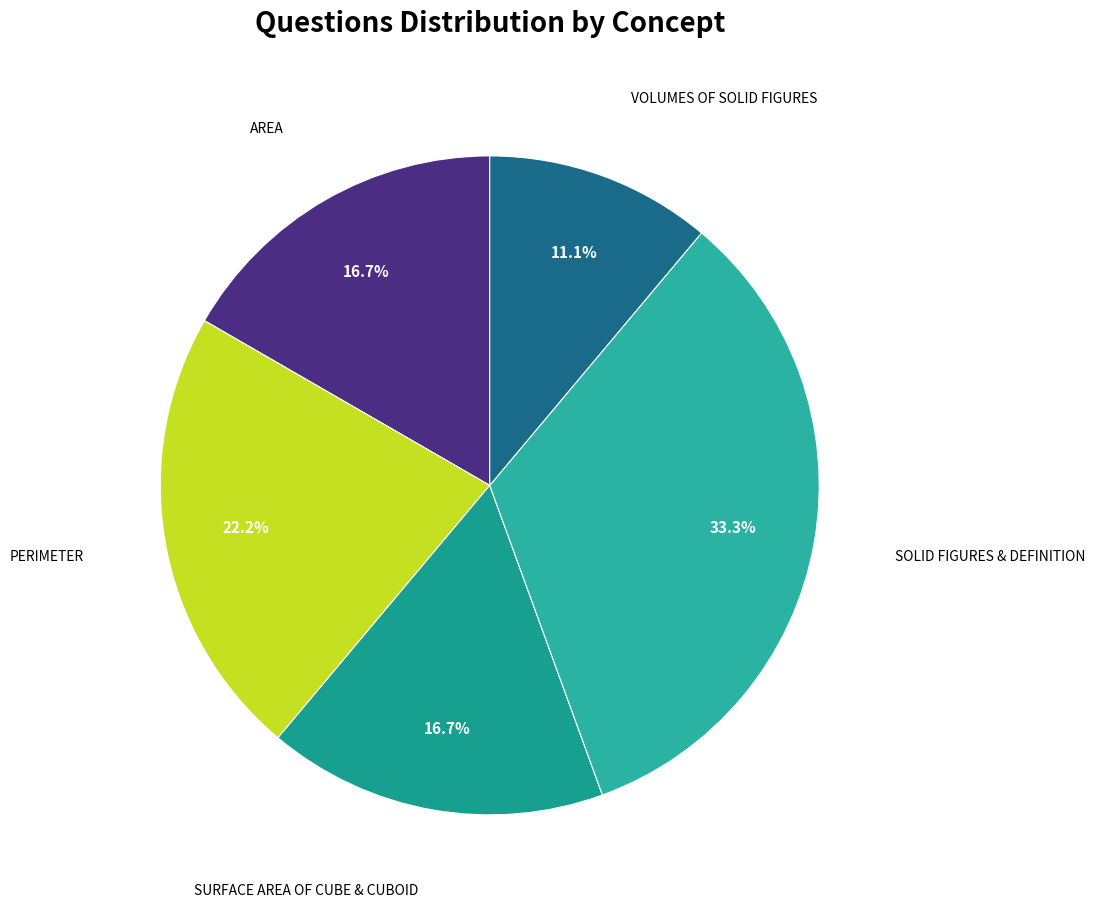

How many slices are in this pie chart?

5